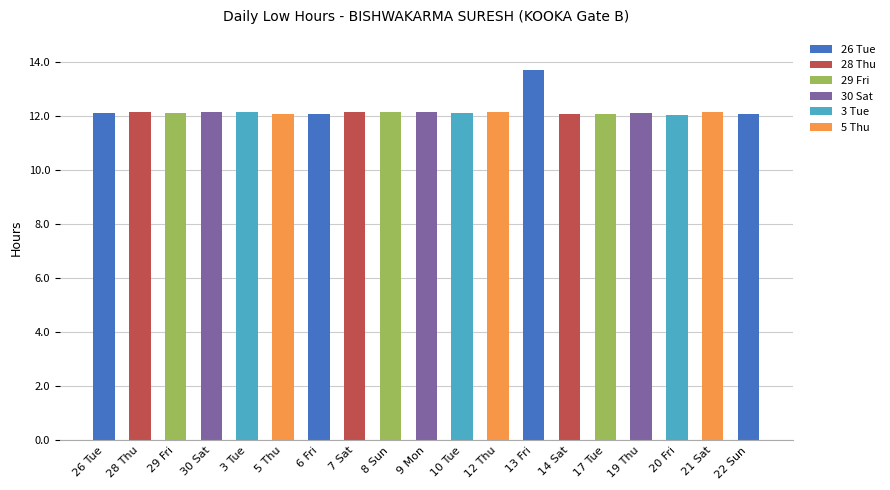

What is the ratio of the value at 13 Fri to the value at 14 Sat?

1.1